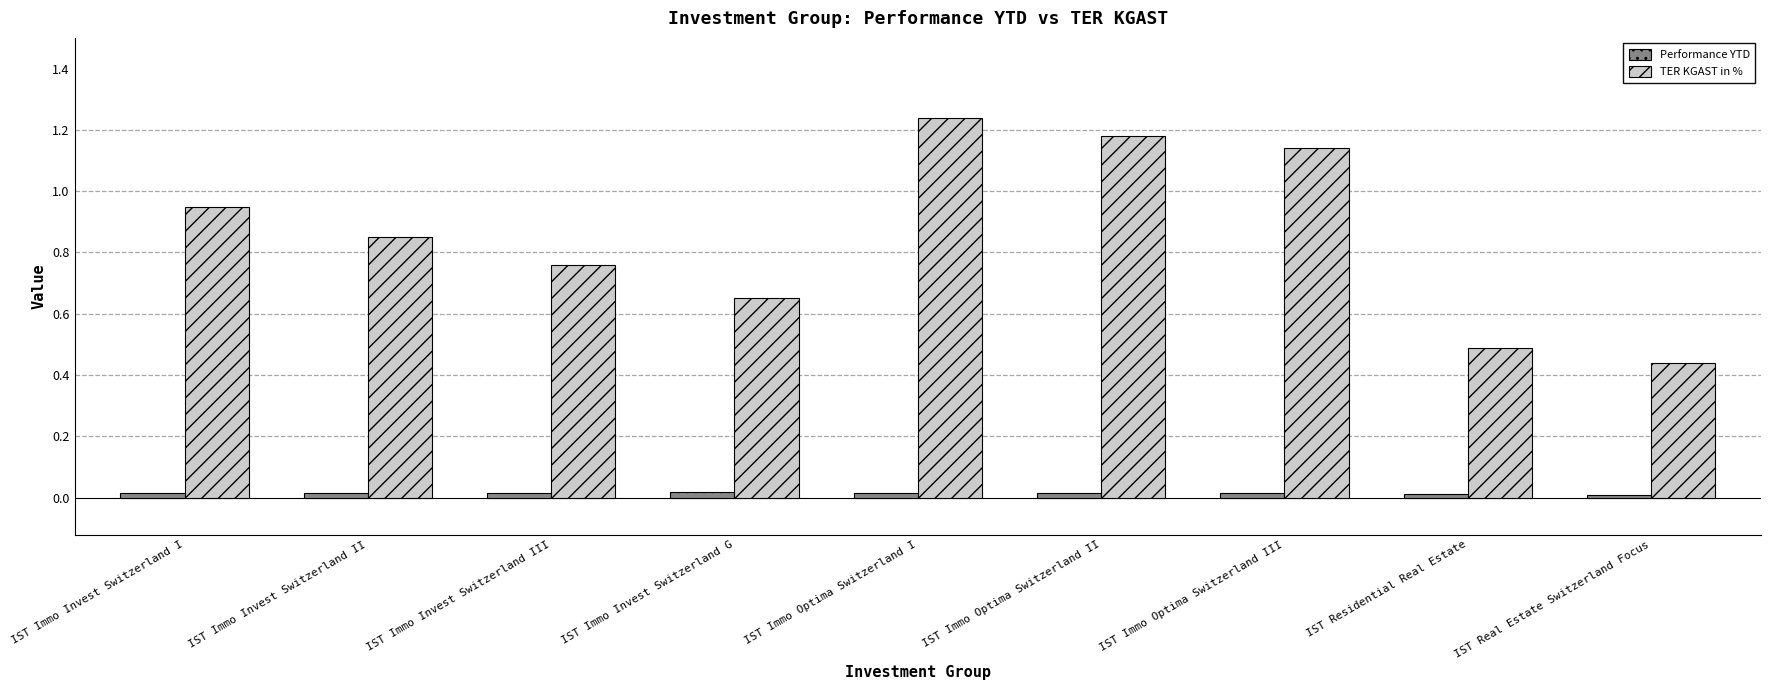

How many bars are there in each group?

2